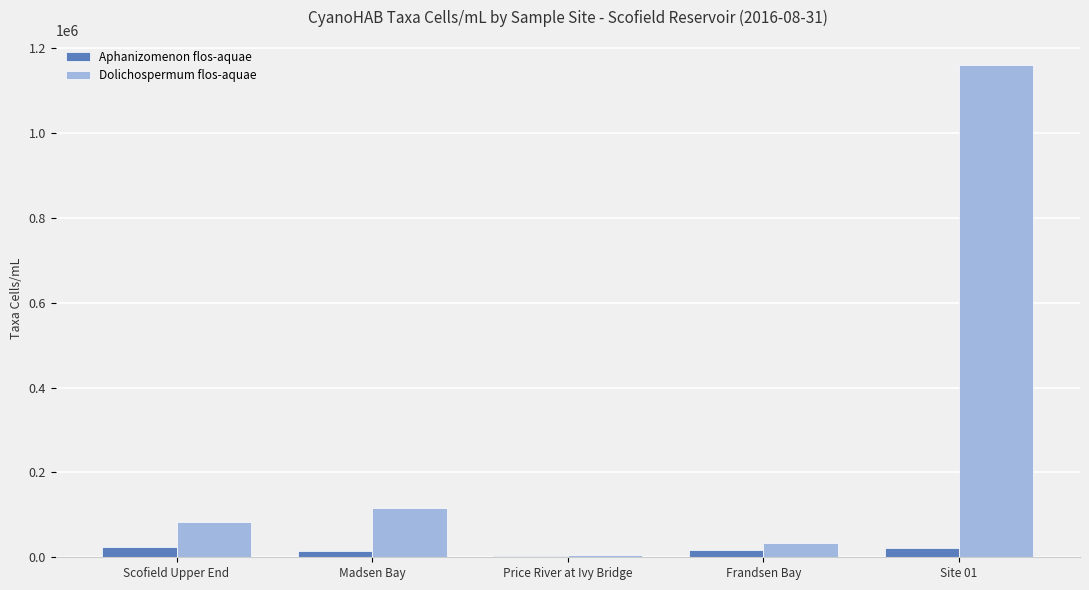

What is the highest value of the Aphanizomenon flos-aquae series?

23831.6